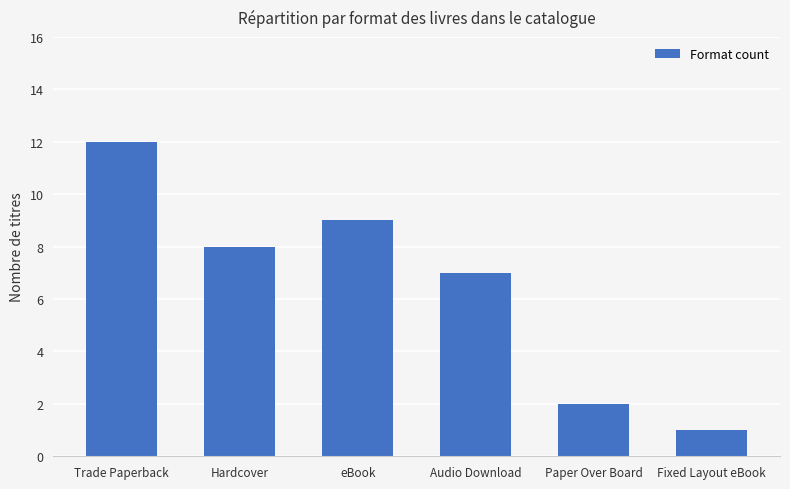

Approximately how many times larger is the value at eBook compared to Audio Download?

1.3